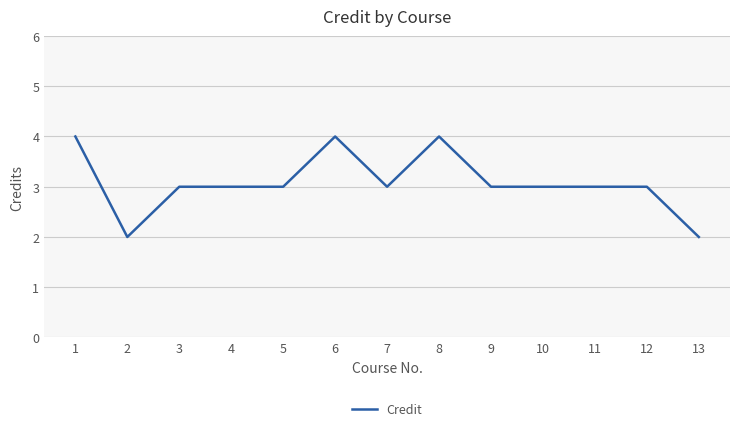

Approximately how many times larger is the value at 3 compared to 4?

1.0